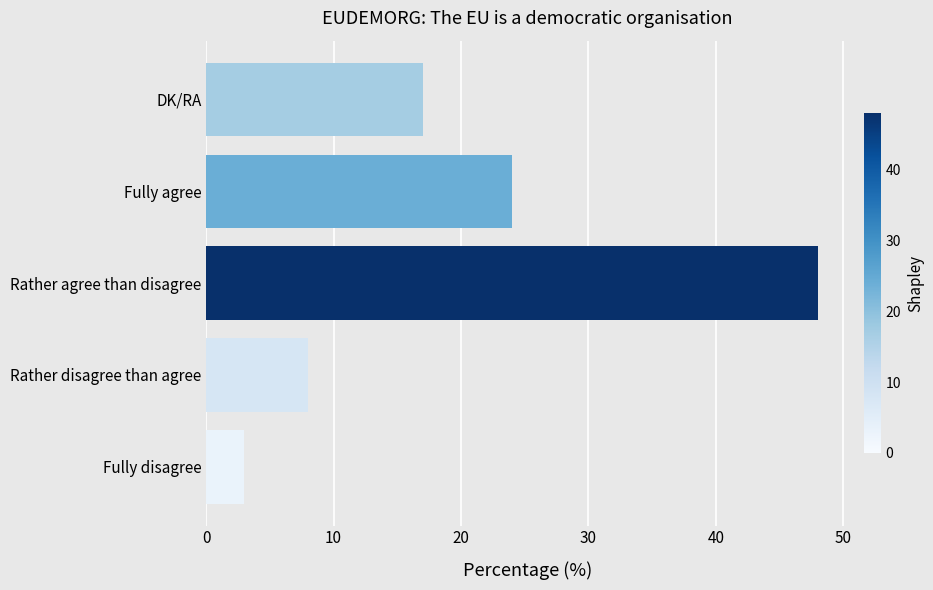

Is it true that the value at Fully agree is 24?

True